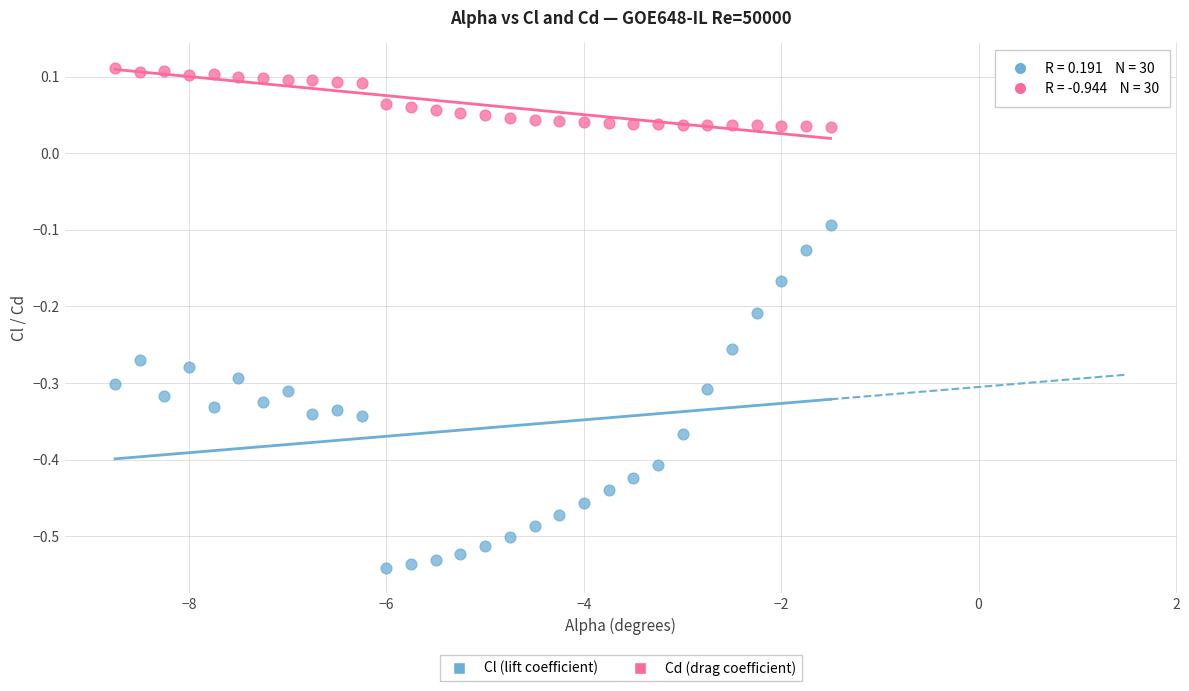

Which series has the largest Y range (max minus min)?

Cl (lift coefficient)